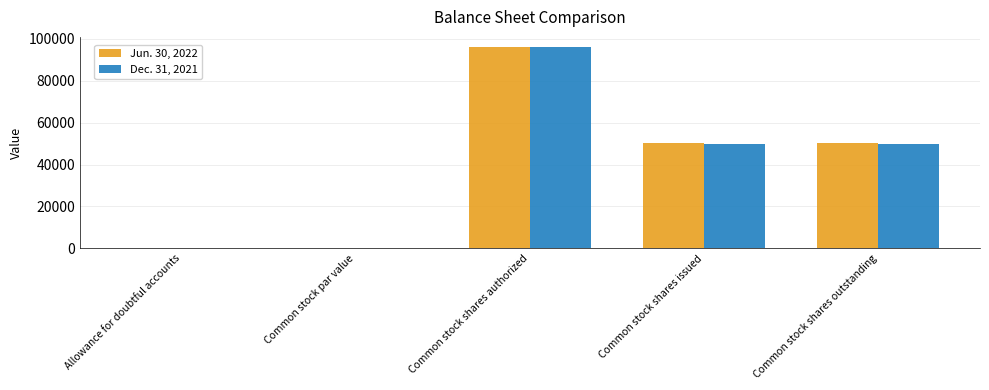

What is the total value across all series at Common stock shares issued?

100042